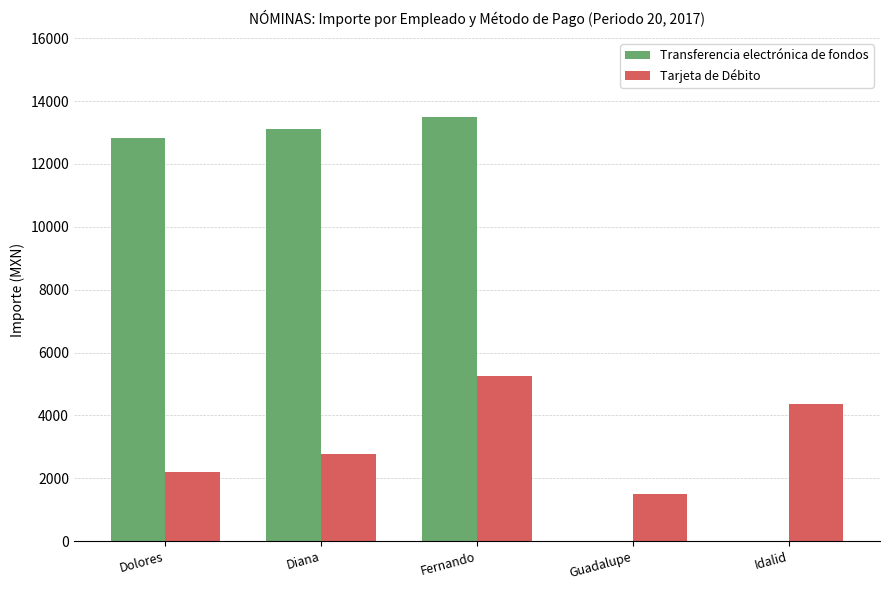

What is the difference between the Tarjeta de Débito values at Idalid and Dolores?

2161.8